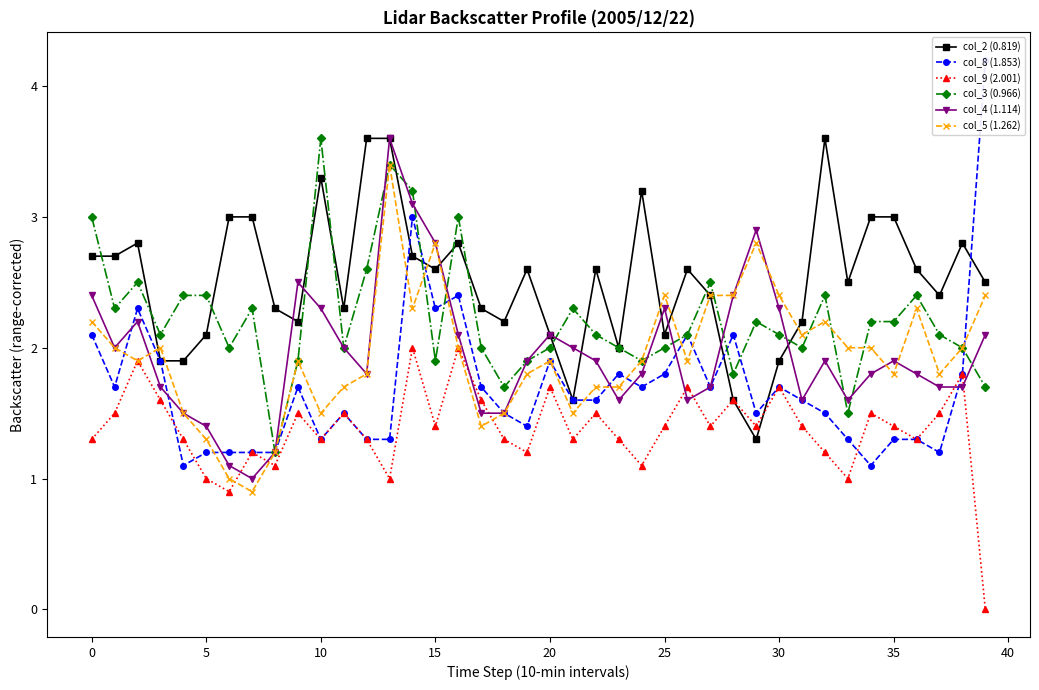

The col_5 (1.262) series shows 2.4 at 39. True or false?

True